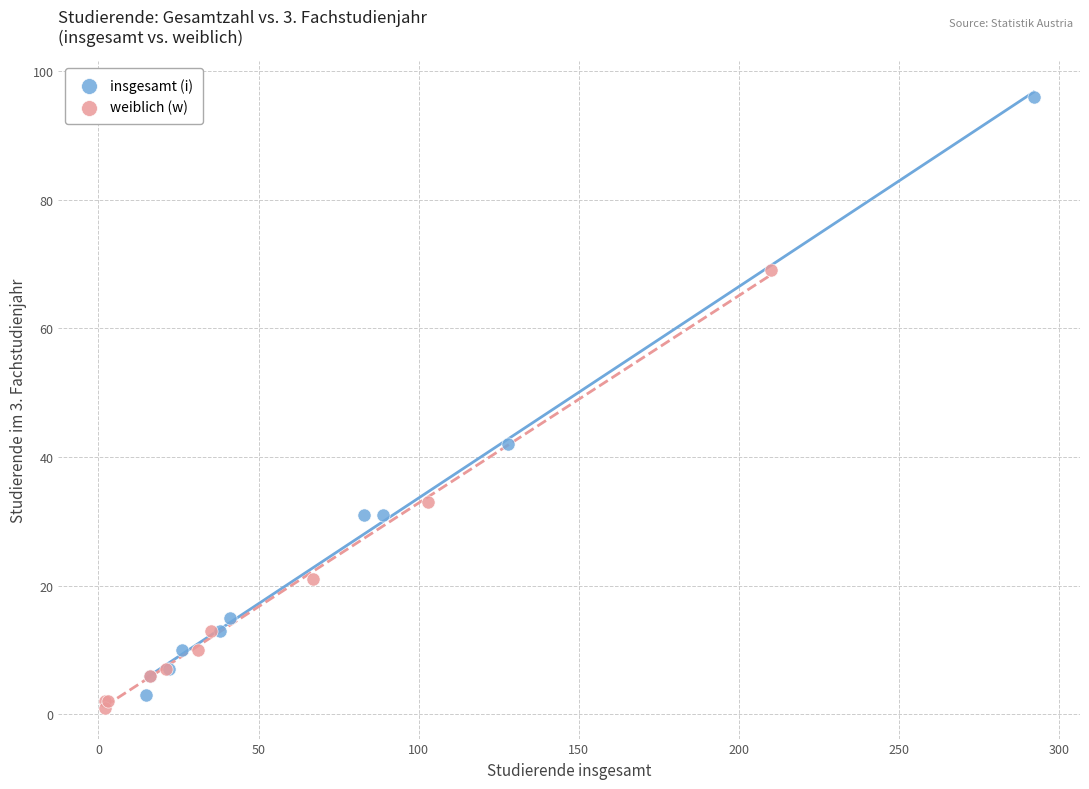

What are all the series names shown in the legend?

insgesamt (i), weiblich (w)